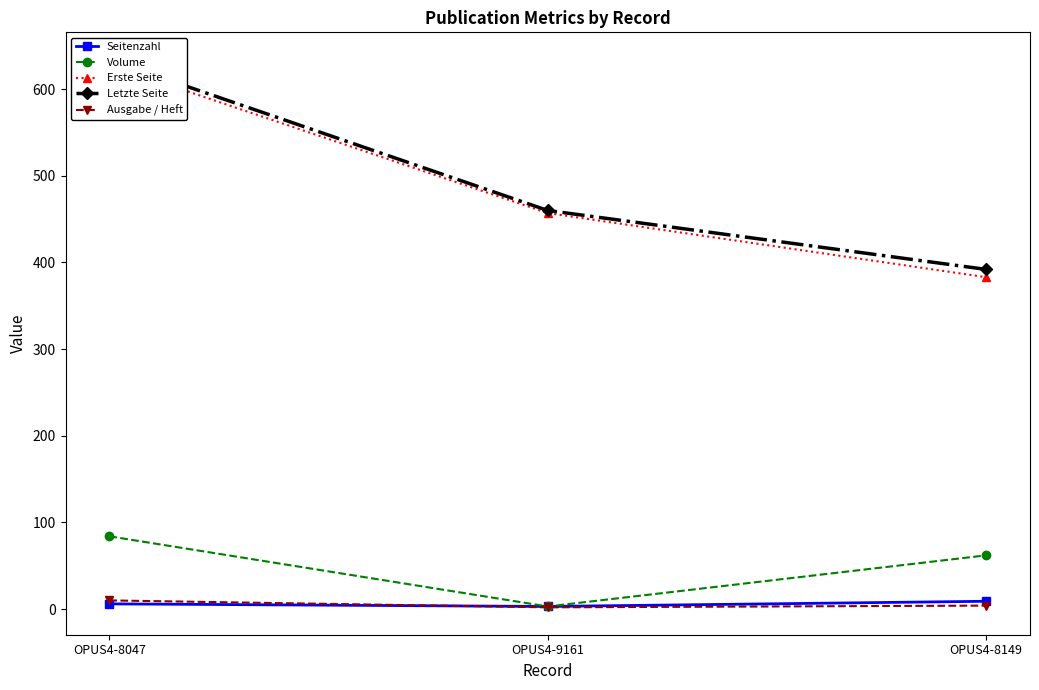

List the labels in order of Letzte Seite value, largest first.

OPUS4-8047, OPUS4-9161, OPUS4-8149